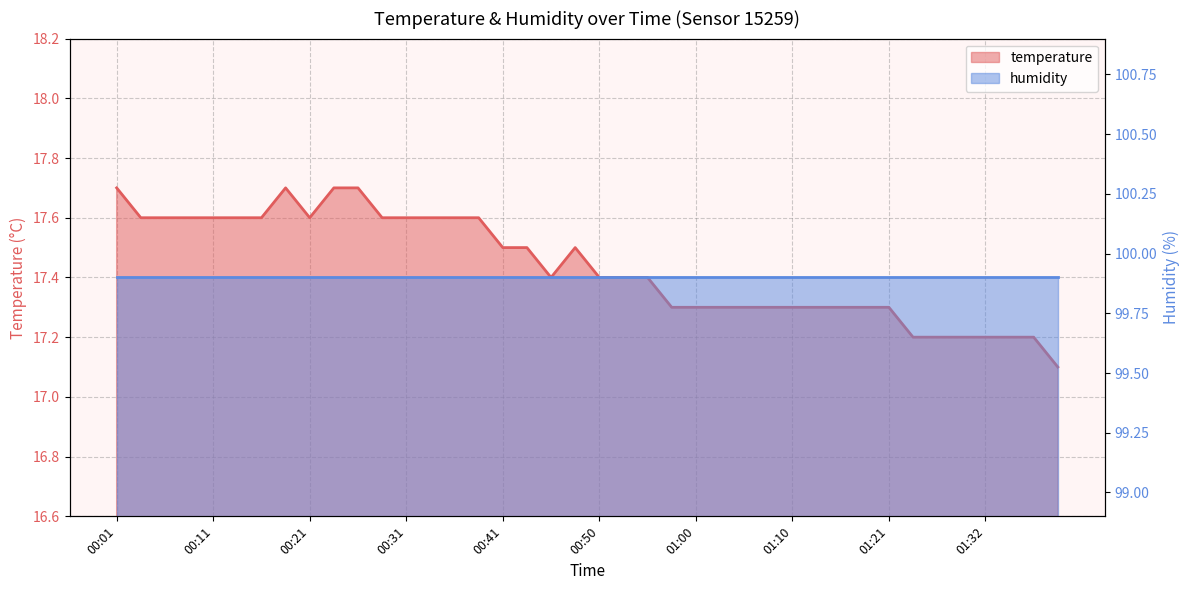

What is the label of the 10th point from the left?

00:23